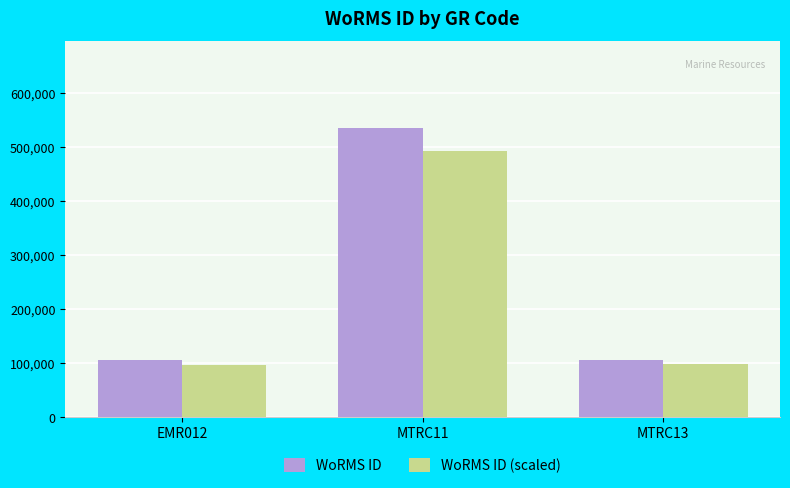

Is it true that WoRMS ID (scaled) equals 492638.8 at MTRC11?

True